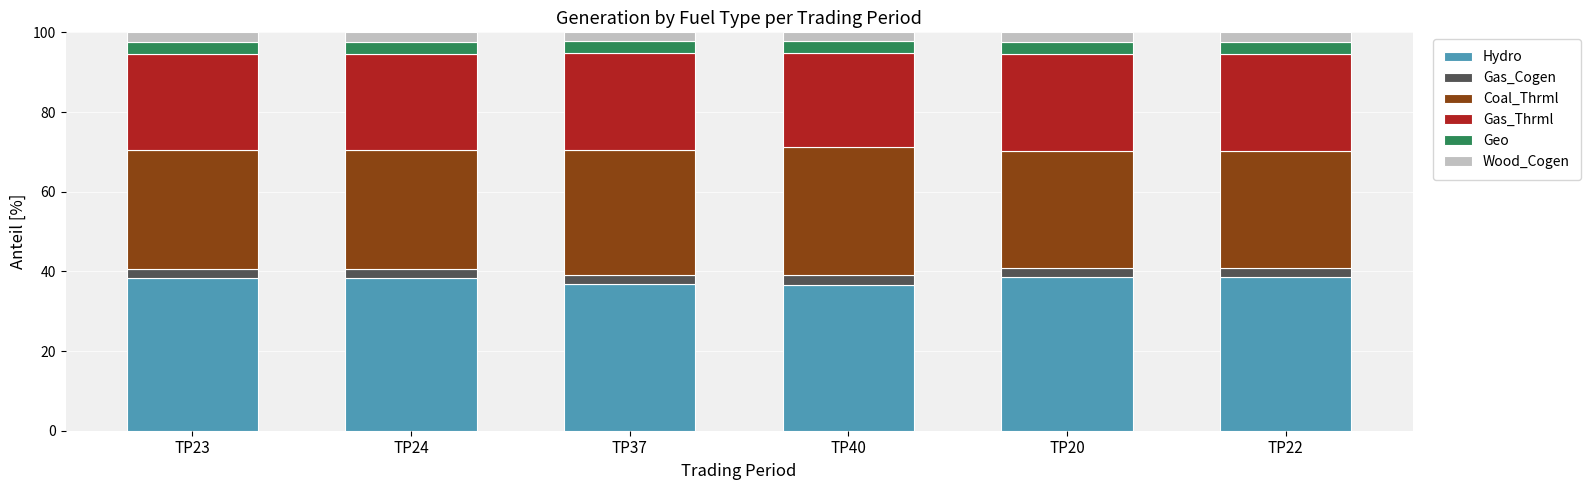

What is the highest value of the Hydro series?

38.5